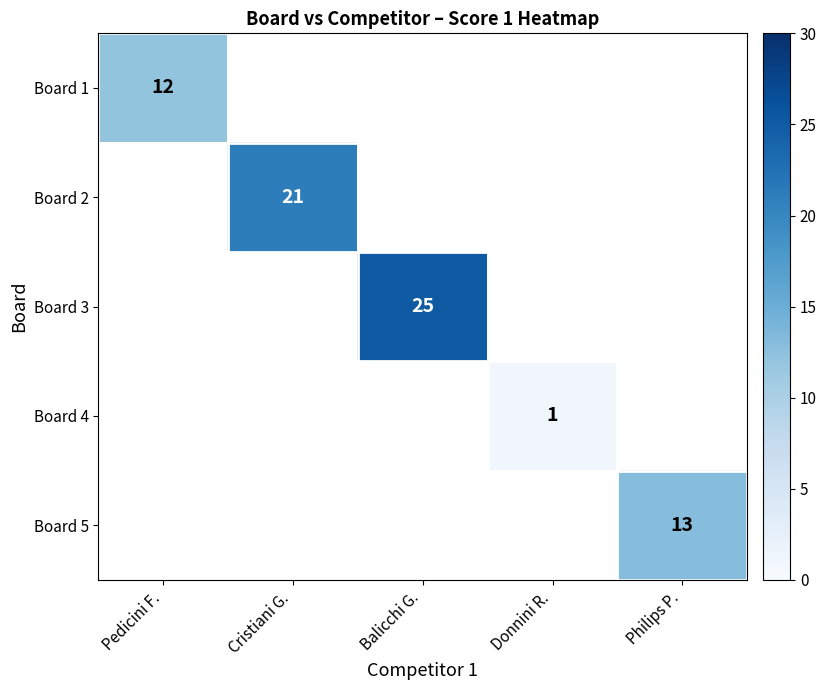

At how many categories does at least one series exceed 12?

3